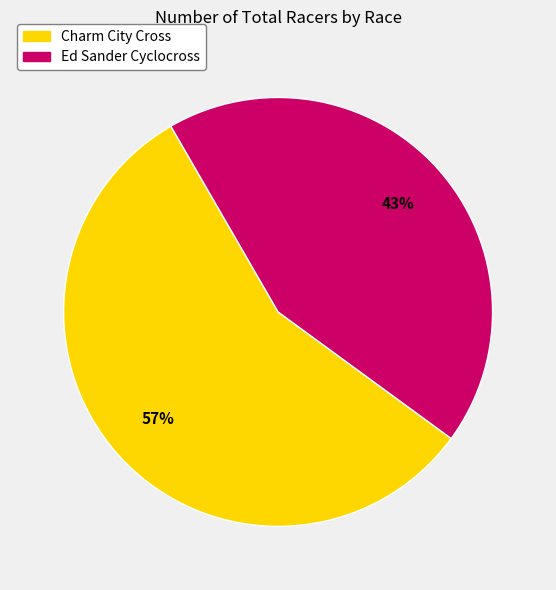

Rank the categories by value from lowest to highest.

Ed Sander Cyclocross, Charm City Cross